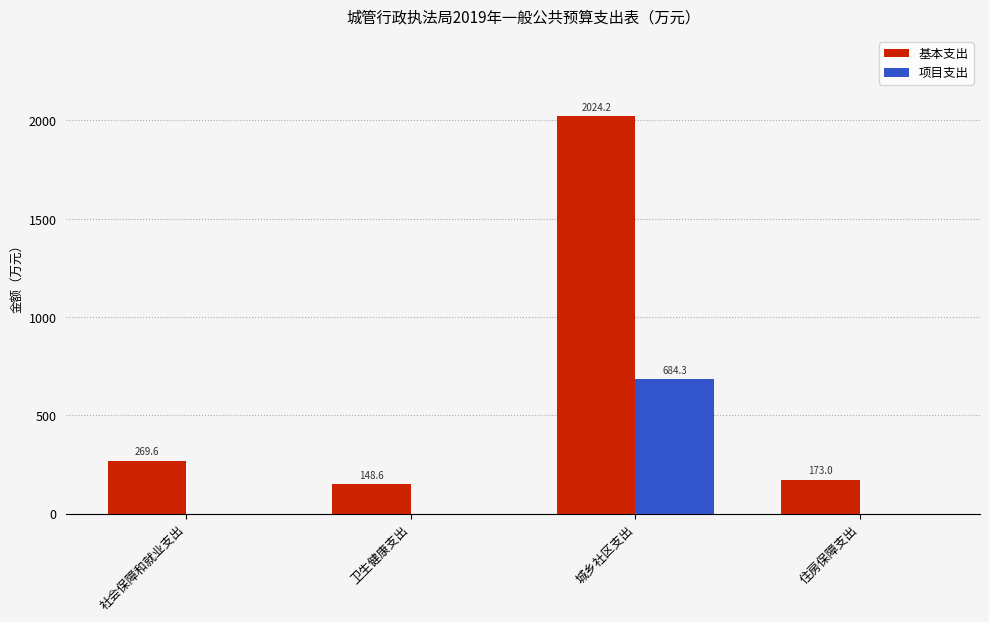

What is the highest value of the 项目支出 series?

684.3